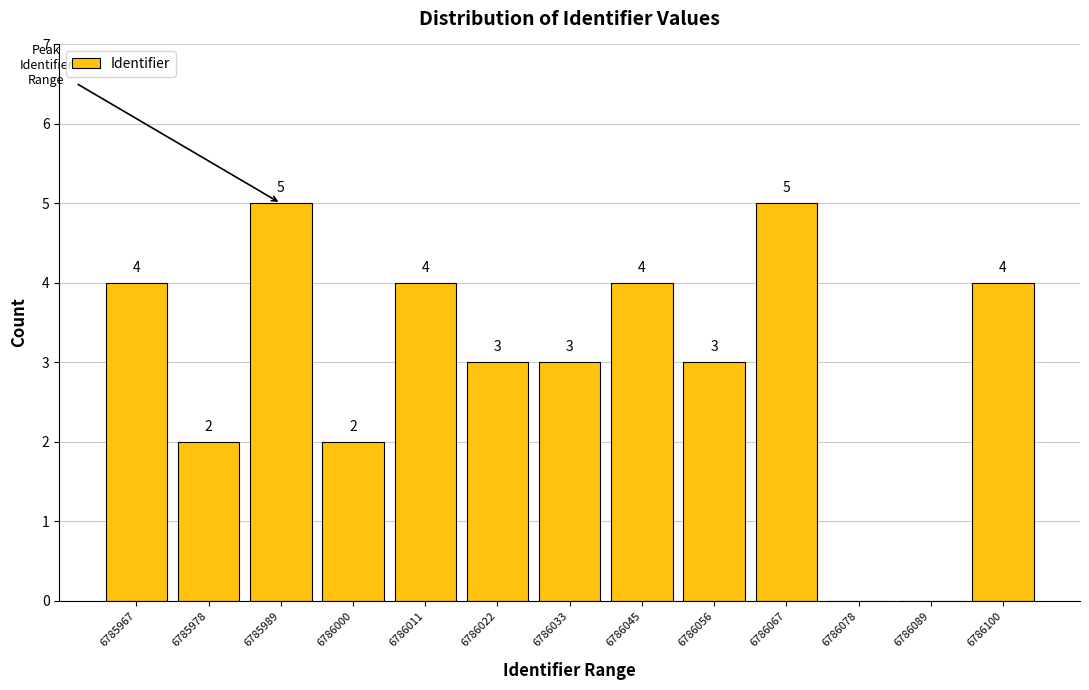

Reading right to left, transcribe all the data shown in this chart.

6786100=4	6786089=0	6786078=0	6786067=5	6786056=3	6786045=4	6786033=3	6786022=3	6786011=4	6786000=2	6785989=5	6785978=2	6785967=4